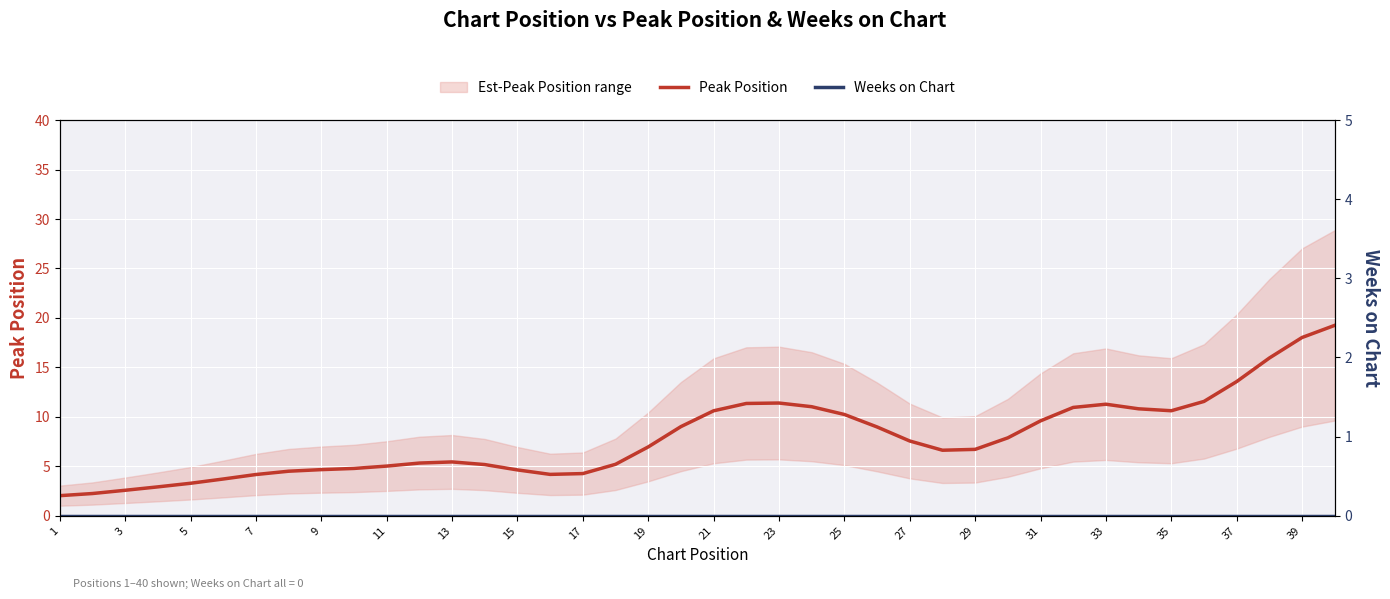

How many data points in Peak Position are less than 6?

18